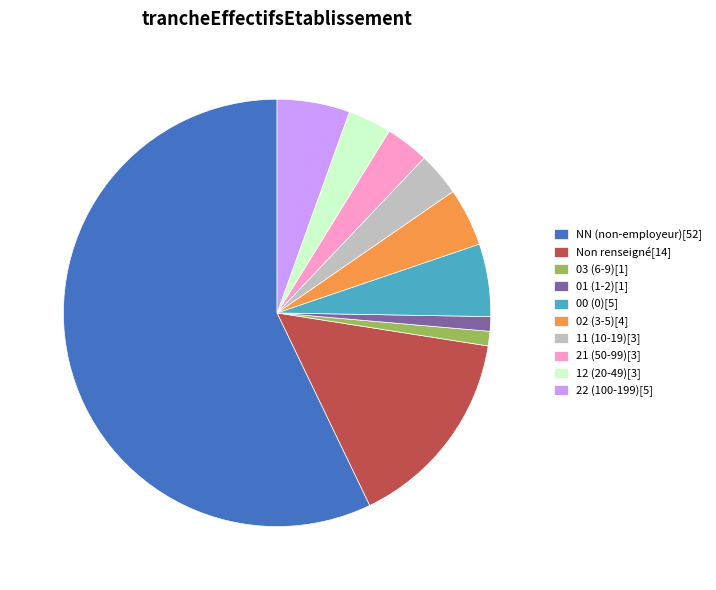

What is the ratio of the value at 03 (6-9)[1] to the value at 11 (10-19)[3]?

0.3